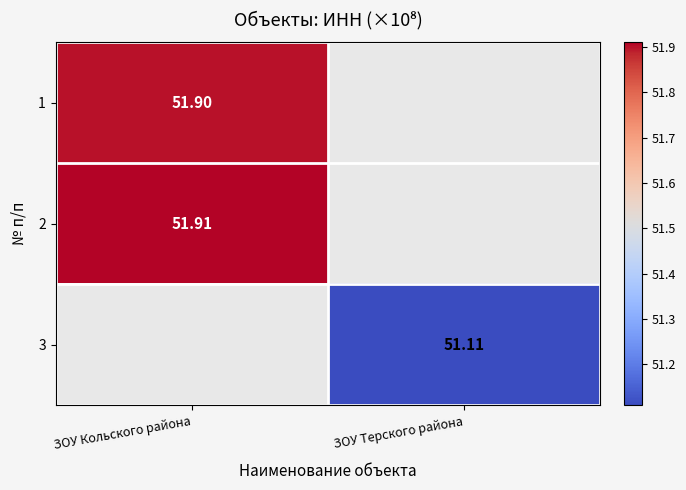

What is the minimum value for 2?

51.9